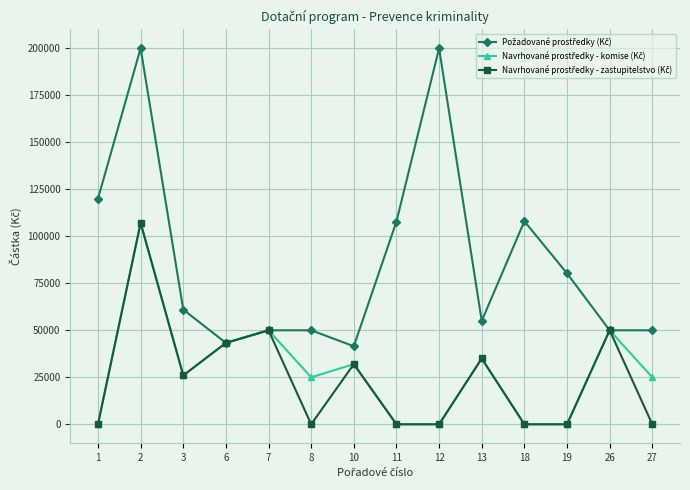

True or false: Navrhované prostředky - zastupitelstvo (Kč) and Požadované prostředky (Kč) cross at least once.

False